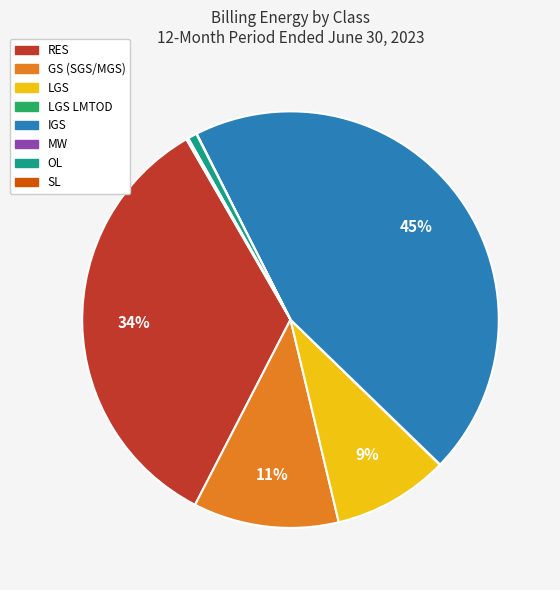

To the nearest percent, what is the difference between the largest and smallest slice percentages?

45%